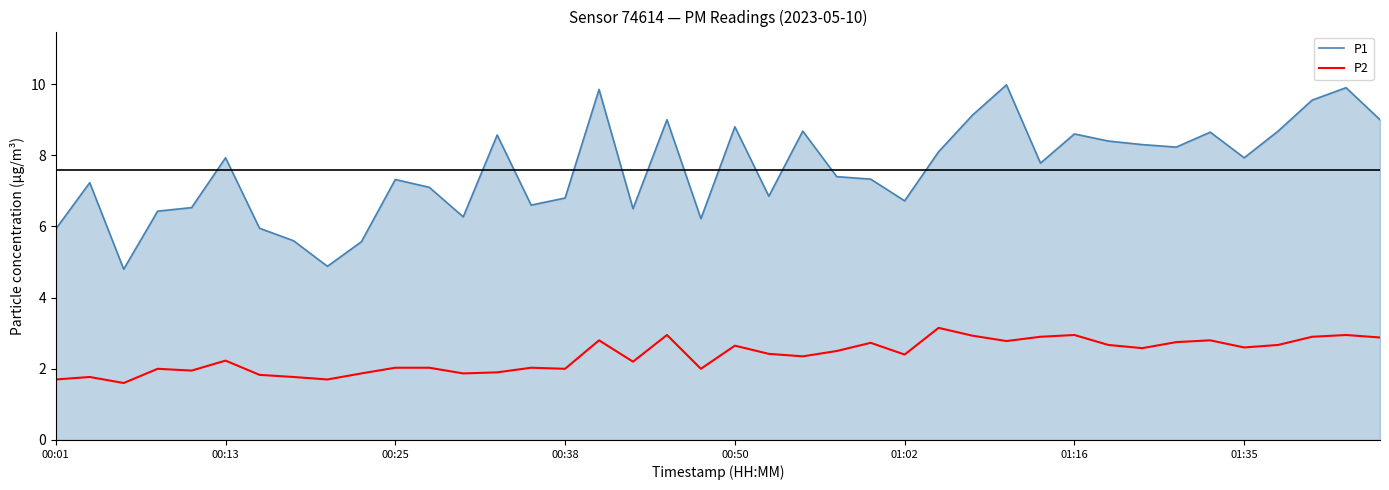

Which series has the widest spread of values?

P1